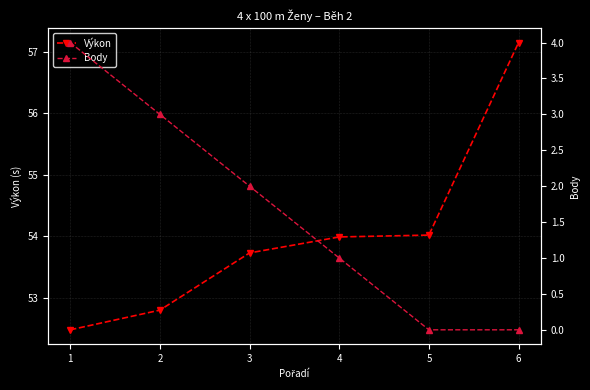

How many lines are shown in the chart?

2